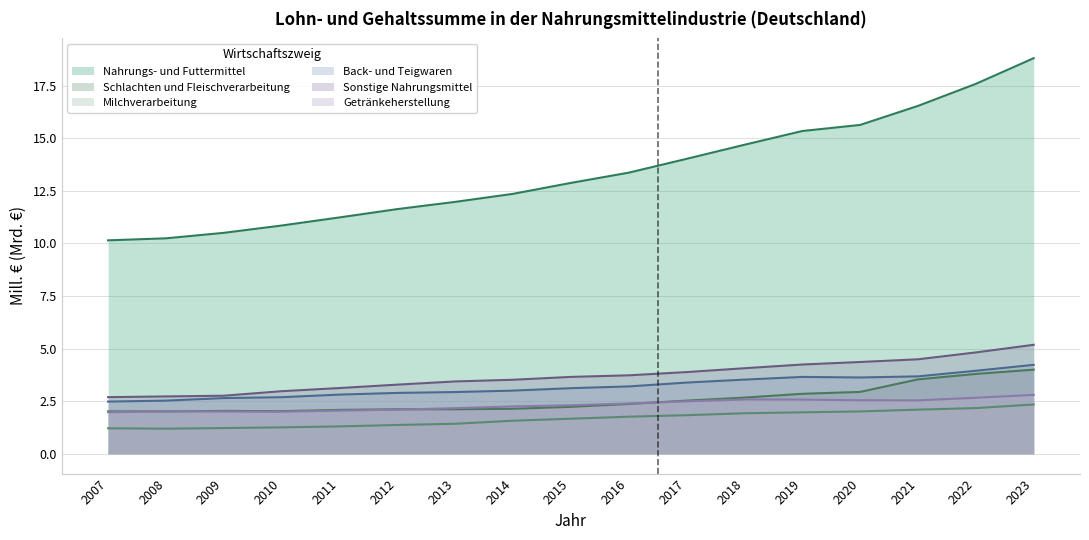

What is the value of the Schlachten und Fleischverarbeitung point at the 1st from the left?

2.0